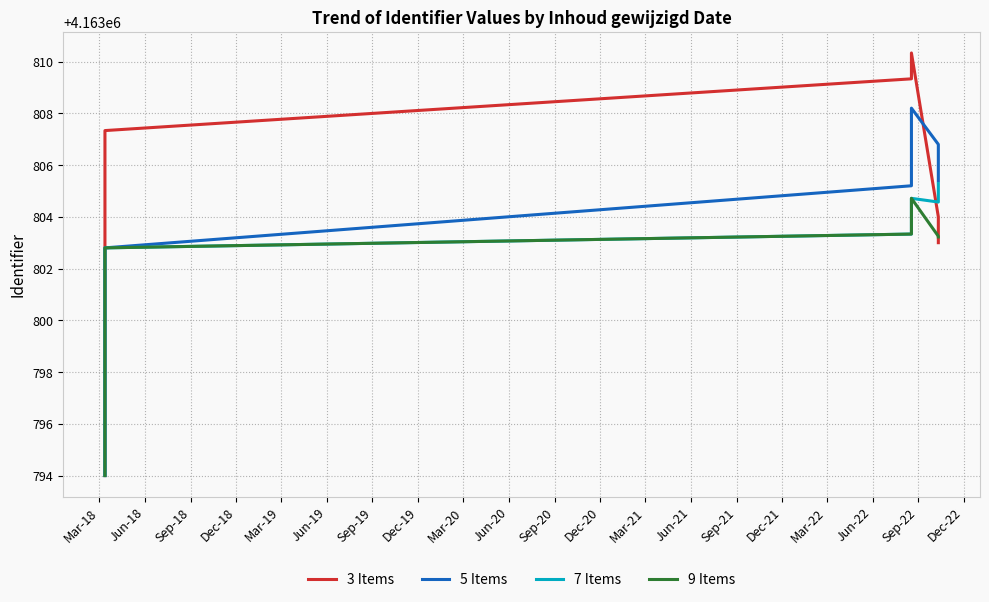

What is the label of the 8th point from the left?

Dec-19